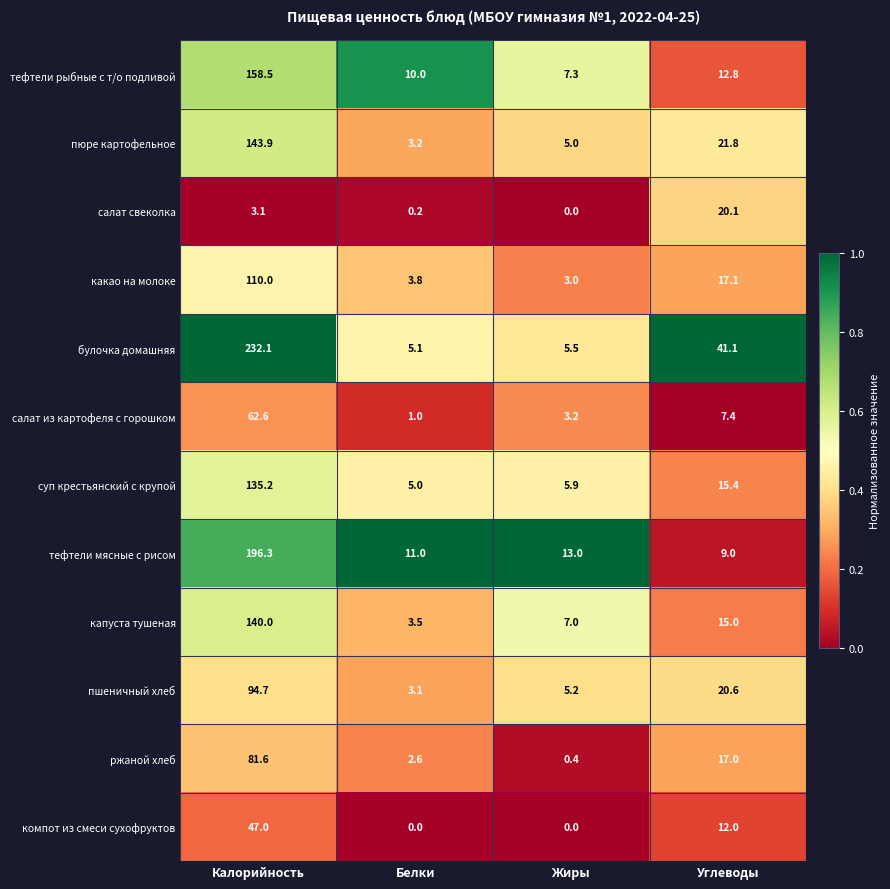

How many distinct data groups are displayed?

12